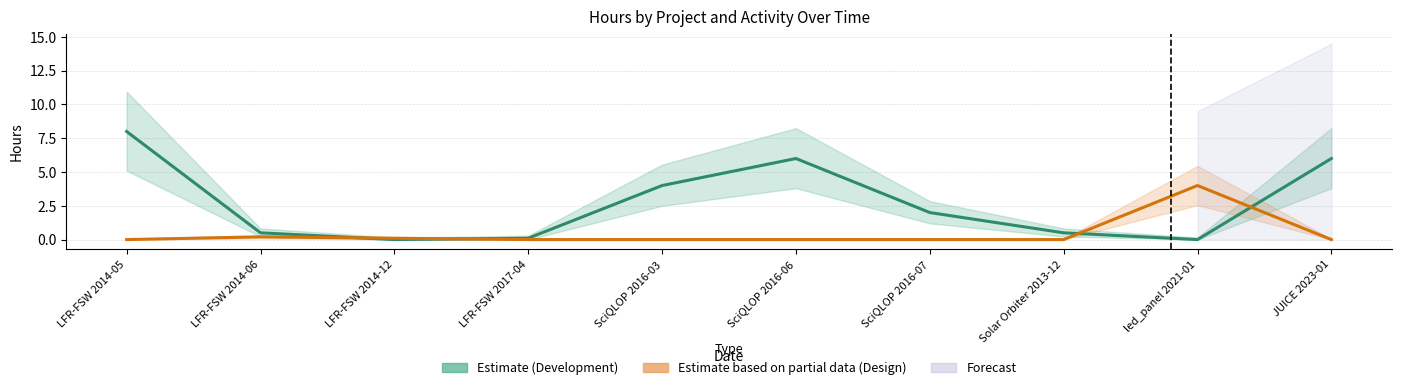

What is the average value of the Estimate based on partial data (Design) series?

0.4